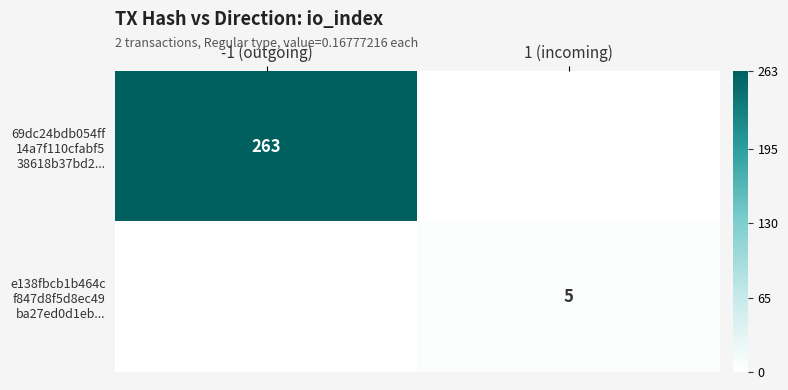

How many series are shown in this chart?

2